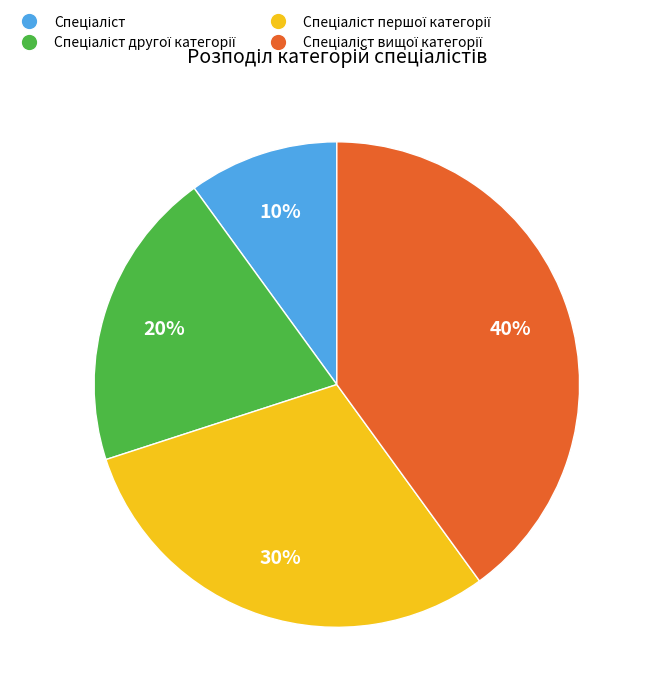

Does any single category account for the majority?

No